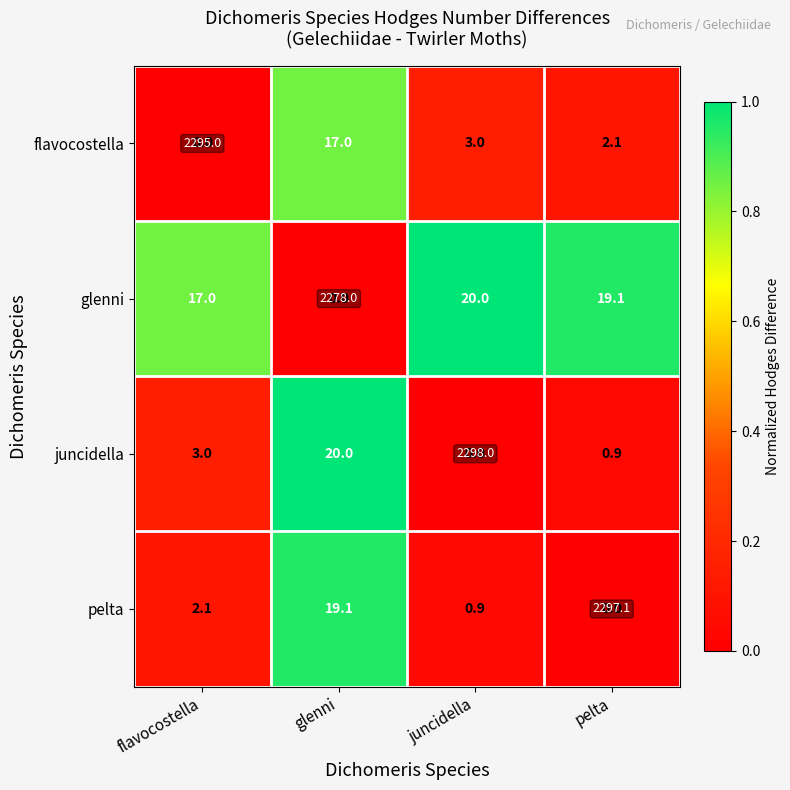

Which series changed the most between flavocostella and pelta?

flavocostella